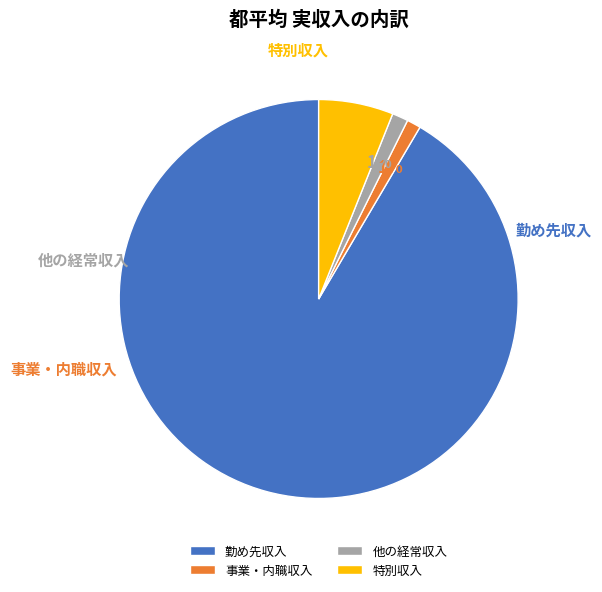

Count the number of slices in the pie.

4